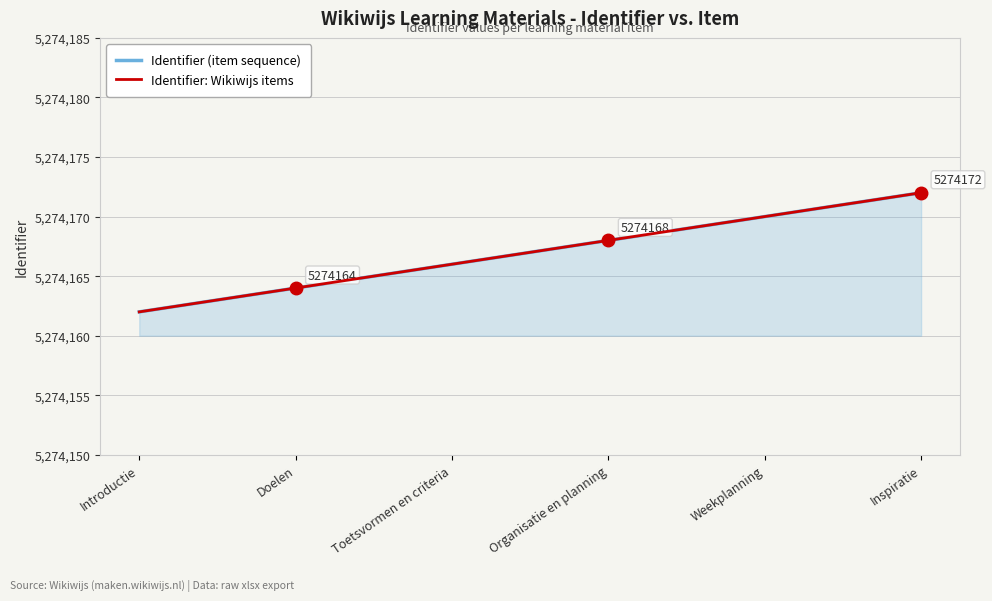

How many lines are shown in the chart?

2